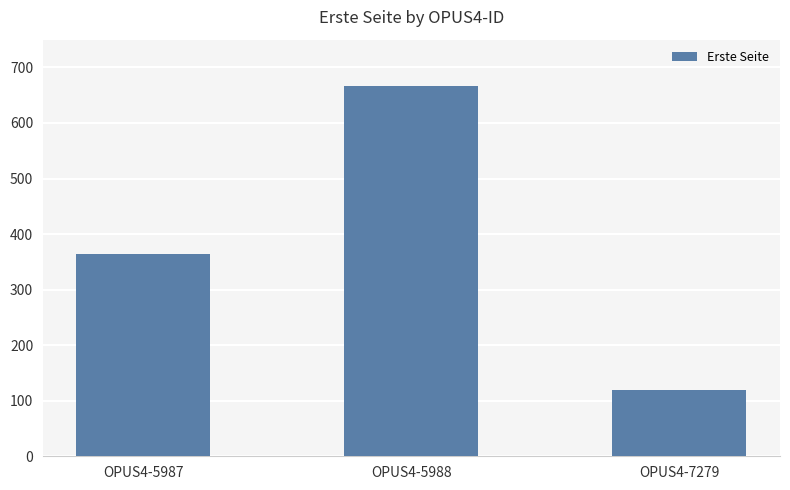

The value at OPUS4-7279 is 120. True or false?

True